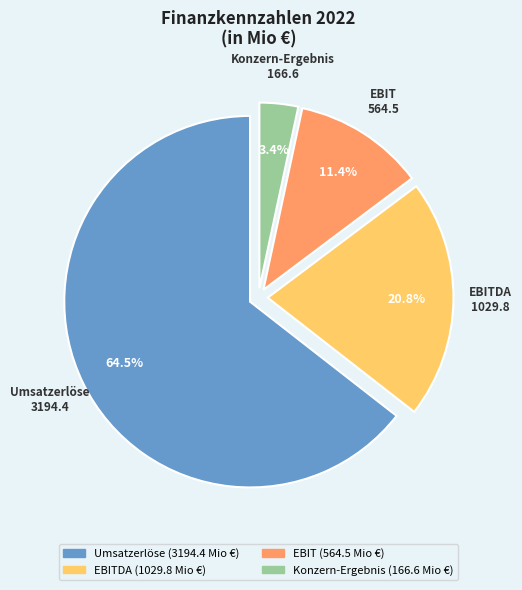

To the nearest percent, what percentage of the pie is EBIT?

11%